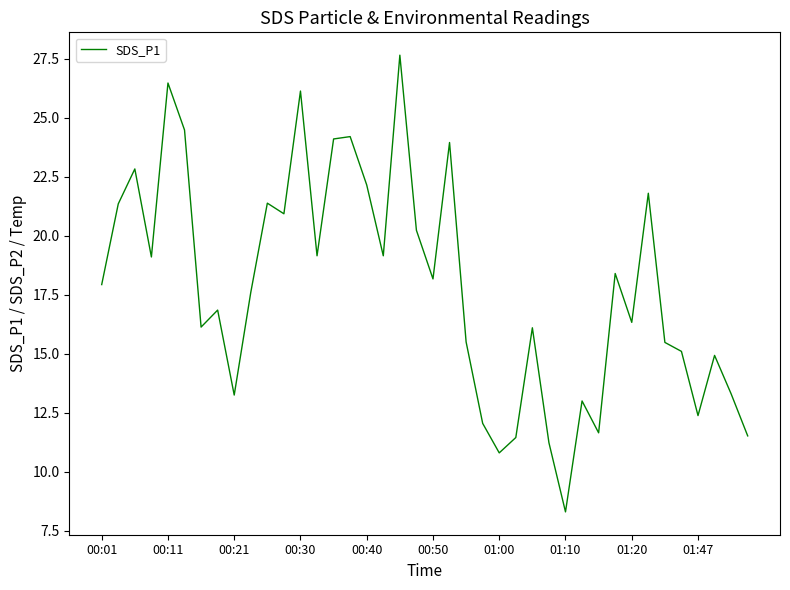

What is the smallest value displayed?

8.3